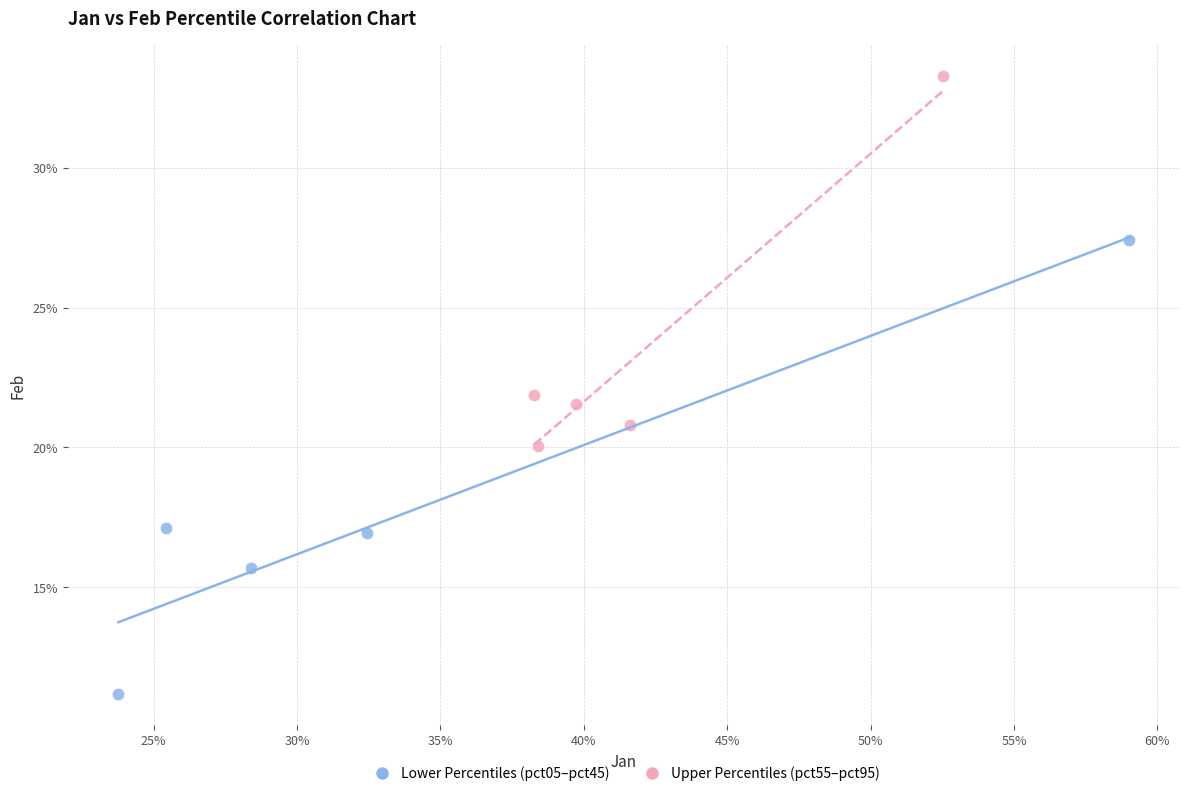

What are all the series names shown in the legend?

Lower Percentiles (pct05–pct45), Upper Percentiles (pct55–pct95)